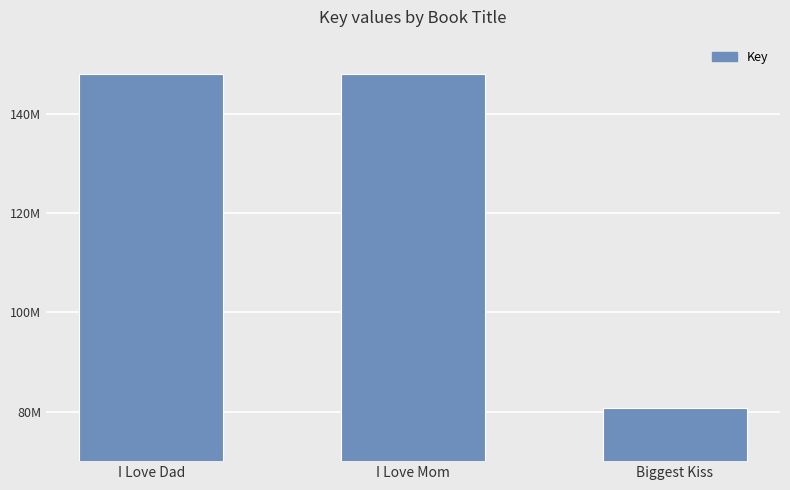

True or false: the data shows 141403111 at Biggest Kiss.

False